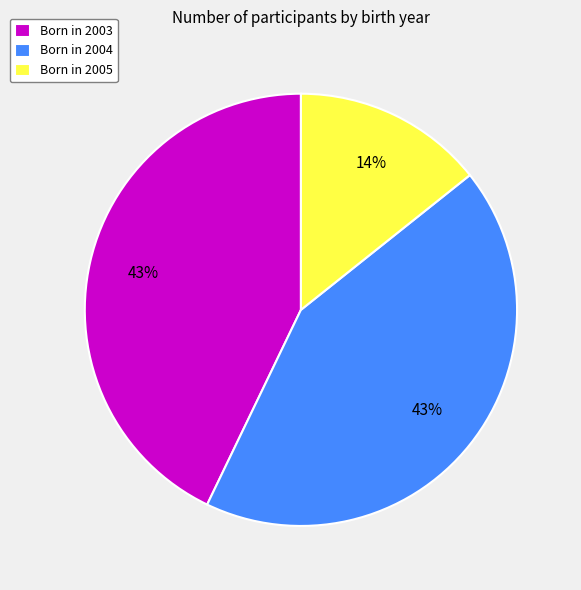

To the nearest percent, what is the difference between the largest and smallest slice percentages?

29%